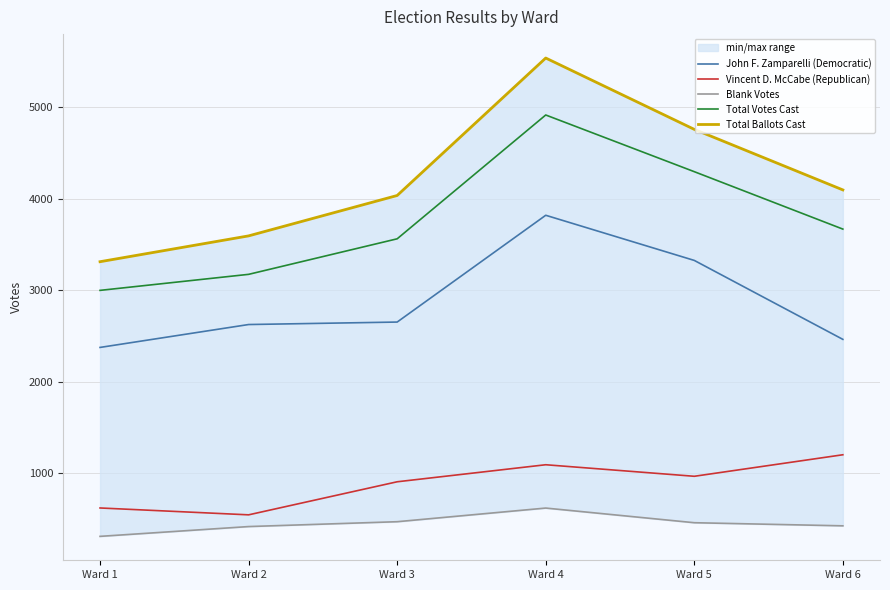

How many interior local peaks does the Total Ballots Cast series have?

1